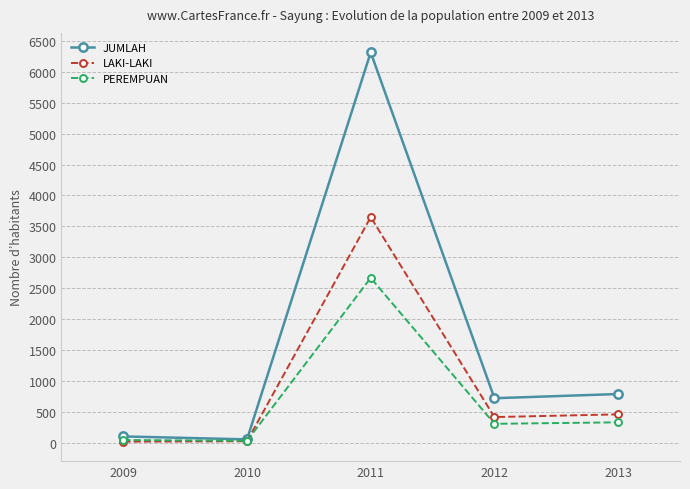

At which label does JUMLAH first exceed 719?

2011